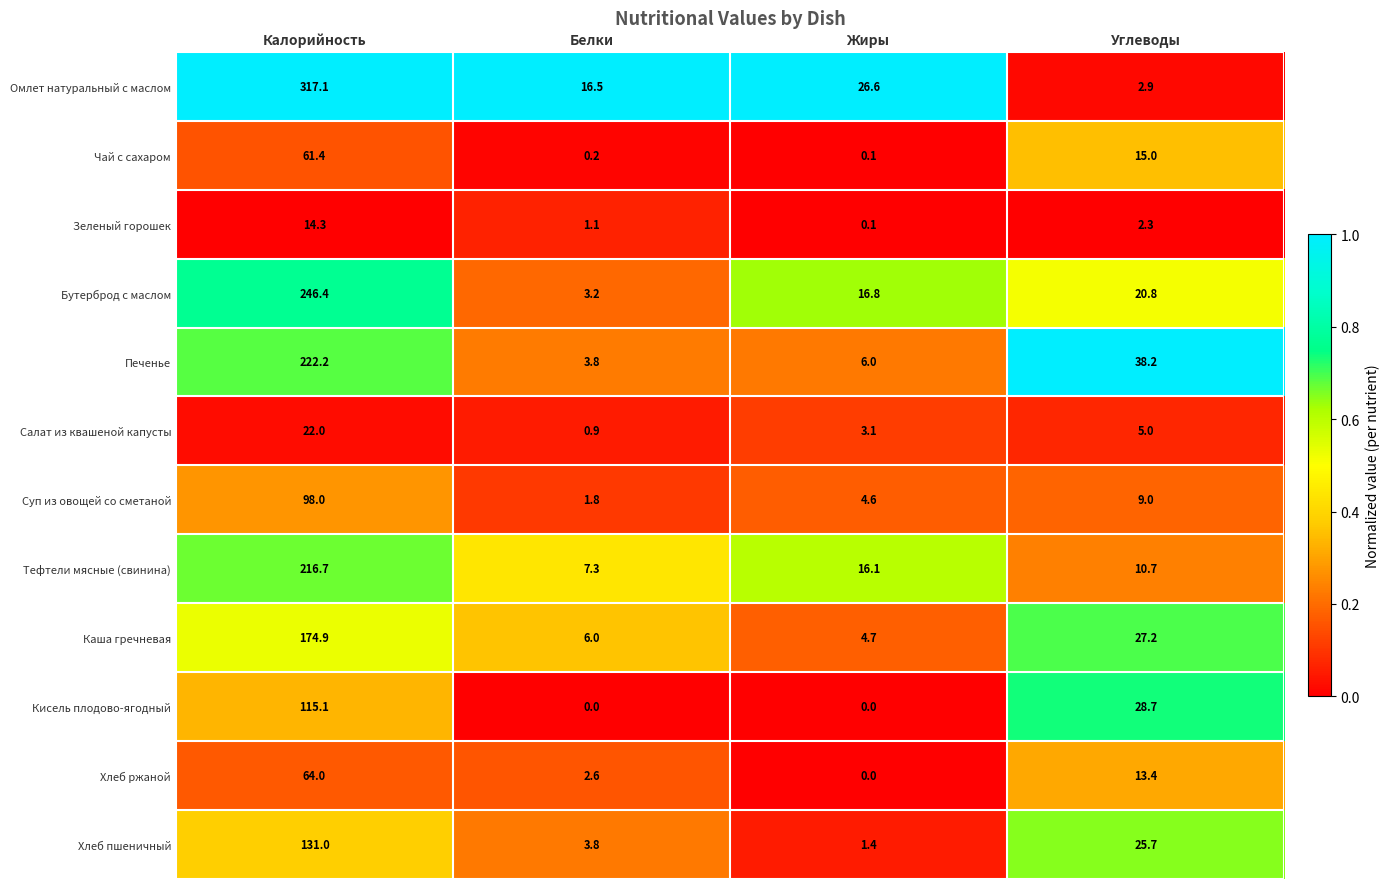

List the series in order of their peak value, highest first.

Омлет натуральный с маслом, Бутерброд с маслом, Печенье, Тефтели мясные (свинина), Каша гречневая, Хлеб пшеничный, Кисель плодово-ягодный, Суп из овощей со сметаной, Хлеб ржаной, Чай с сахаром, Салат из квашеной капусты, Зеленый горошек